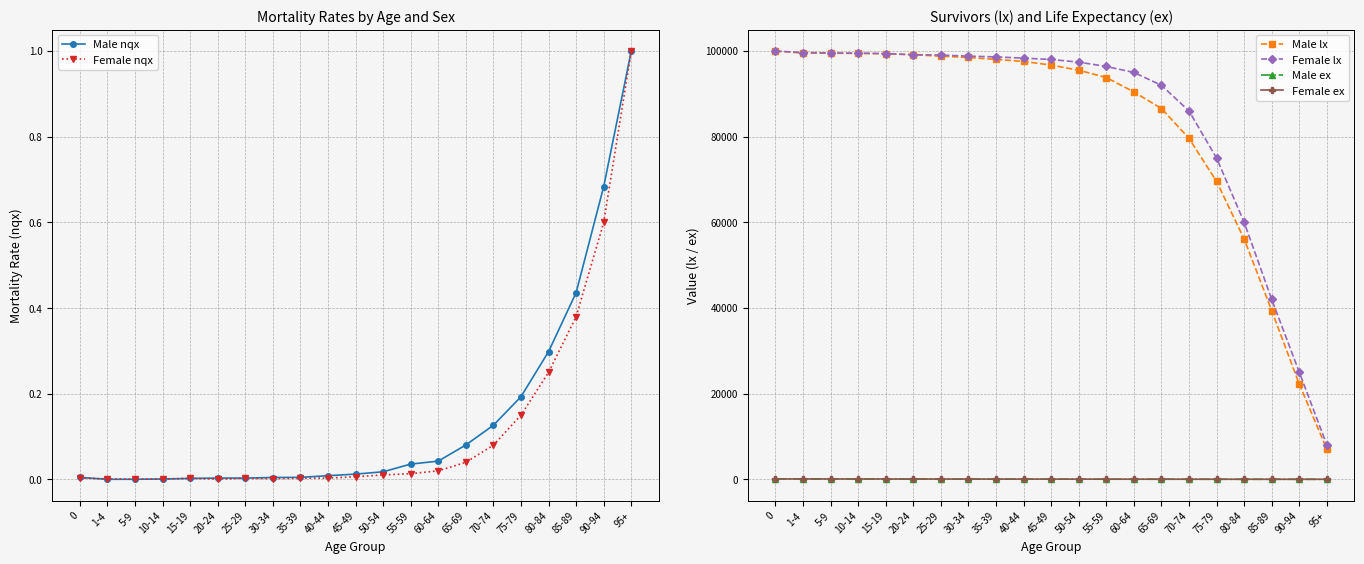

True or false: Male lx has a value of 90452.0 at 60-64.

True